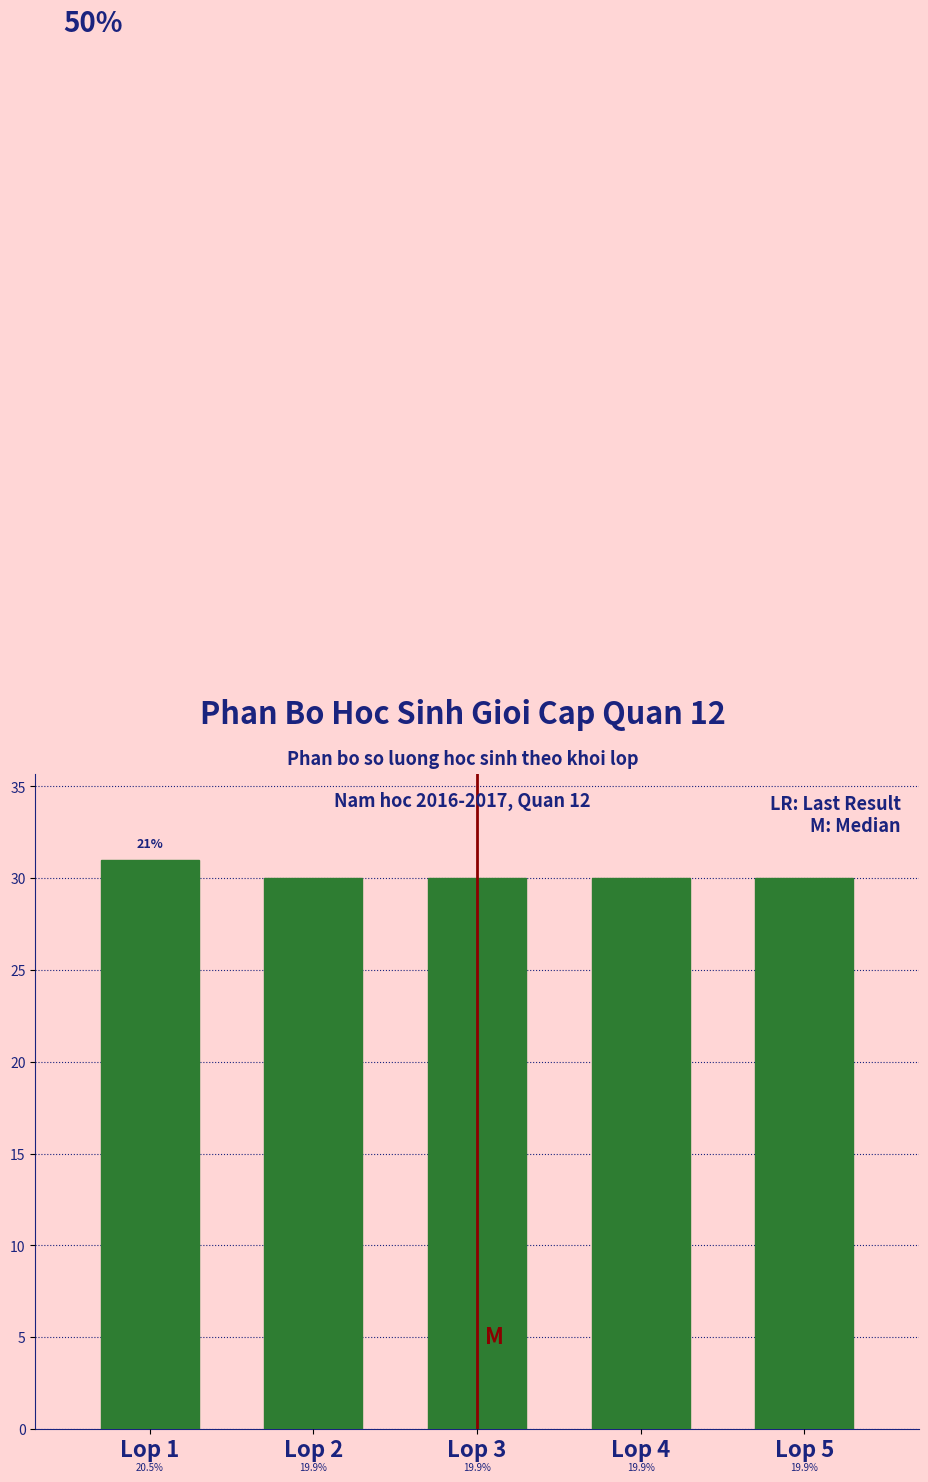

Are the bars horizontal?

No